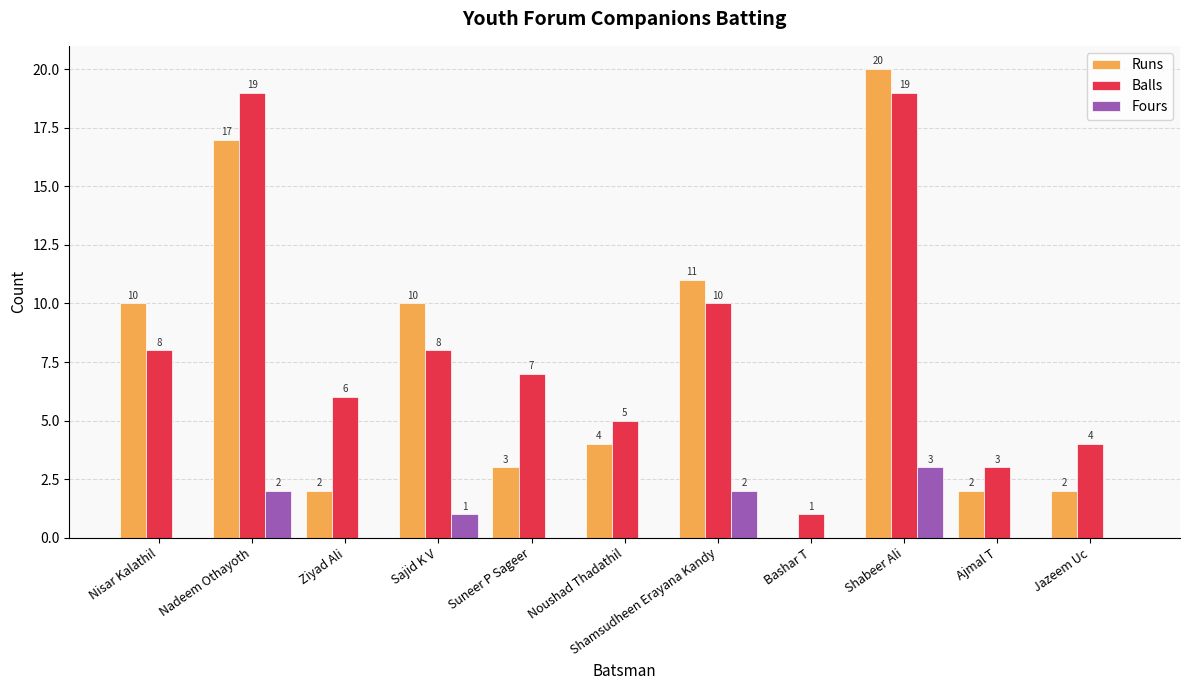

The Fours series shows 2 at Suneer P Sageer. True or false?

False